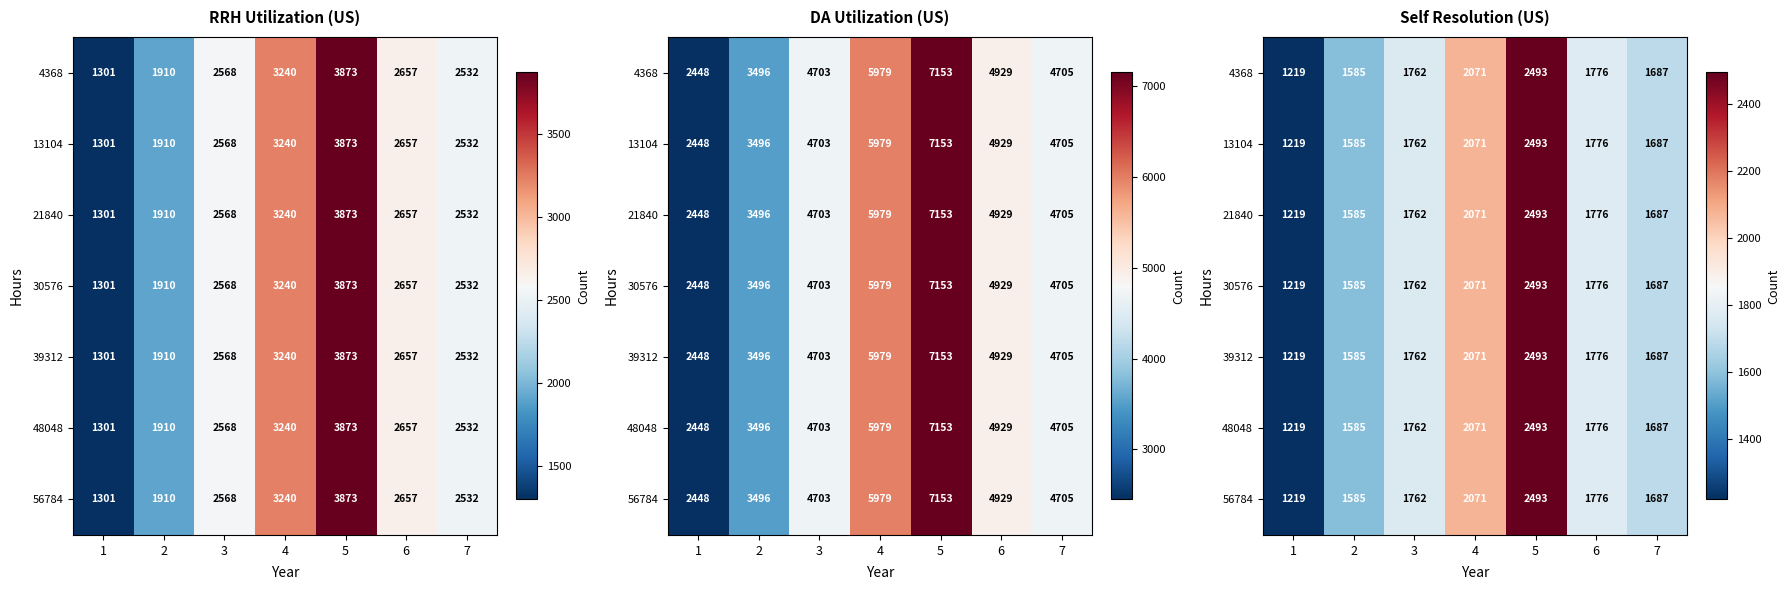

Which series has the largest total across all categories?

4368